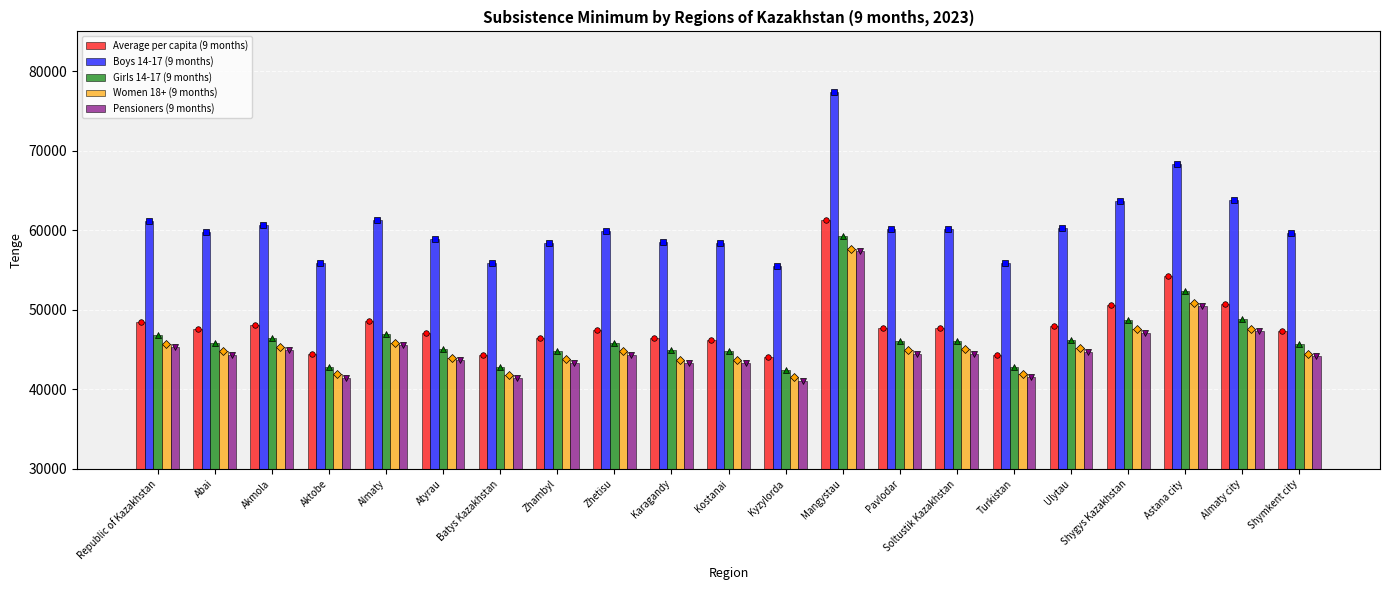

What is the lowest value of the Average per capita (9 months) series?

44029